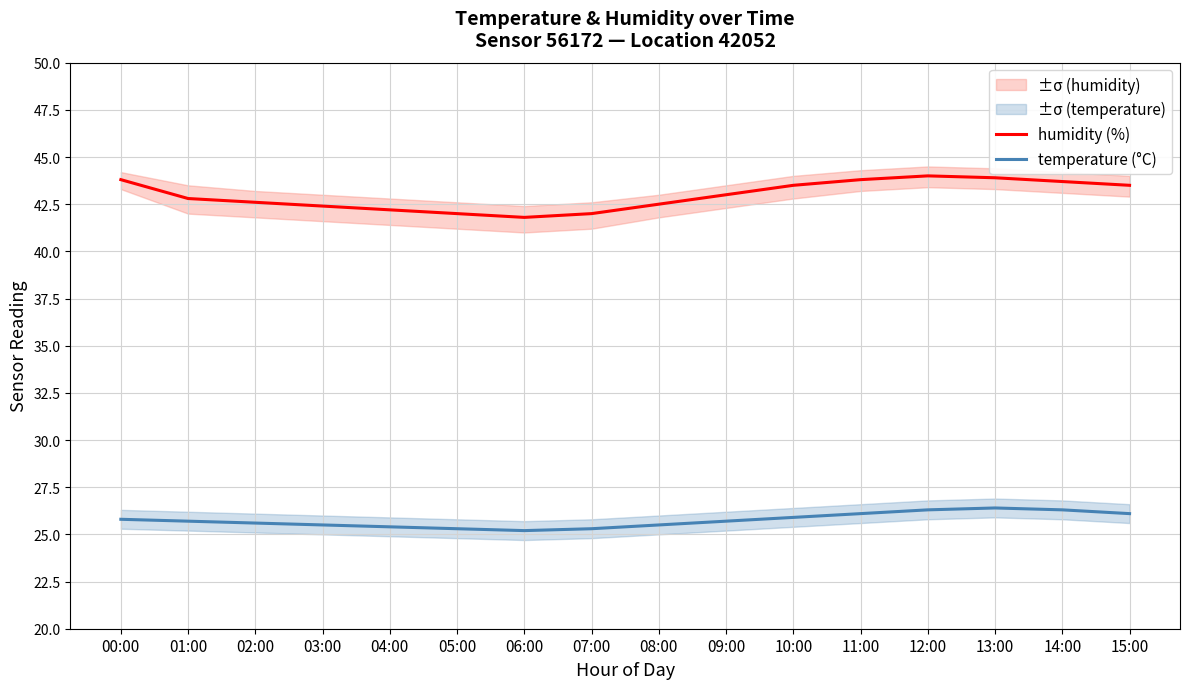

At which category is the sum across all series the highest?

12:00